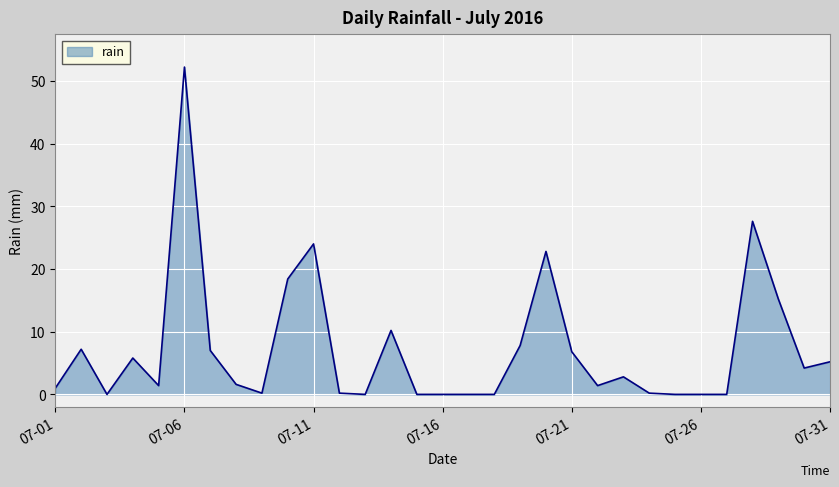

What is the difference between the maximum and minimum values?

52.2